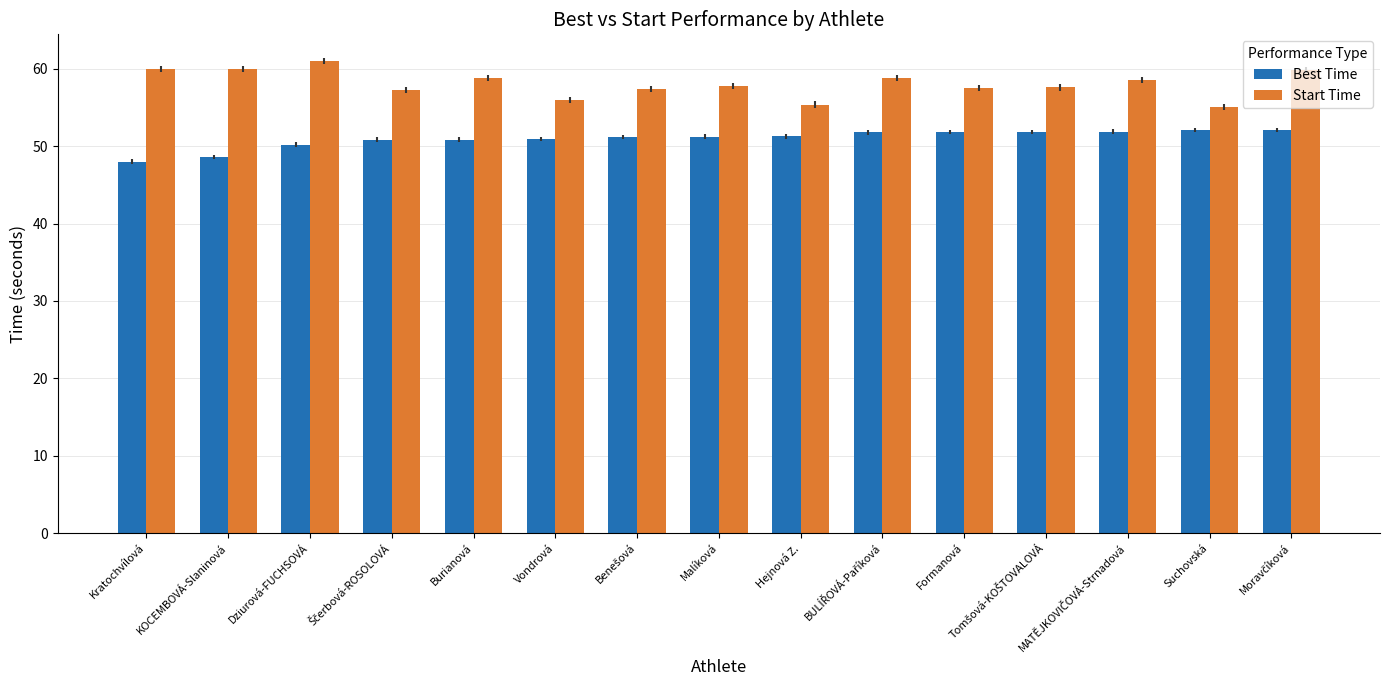

The value of Best Time at Hejnová Z. is 81.5. True or false?

False